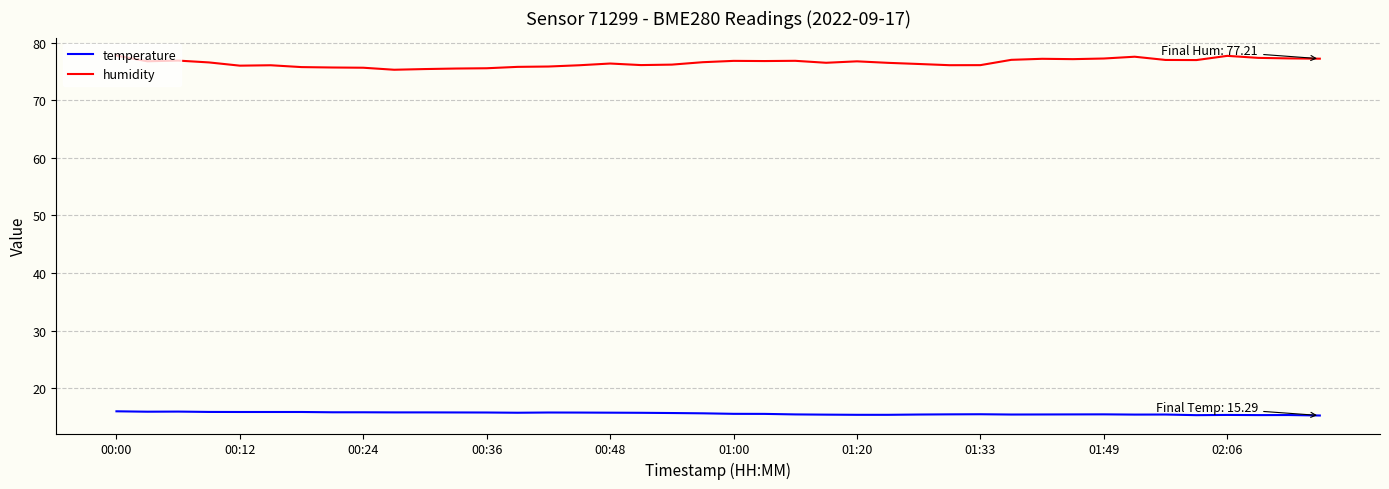

True or false: temperature and humidity intersect in this chart.

False